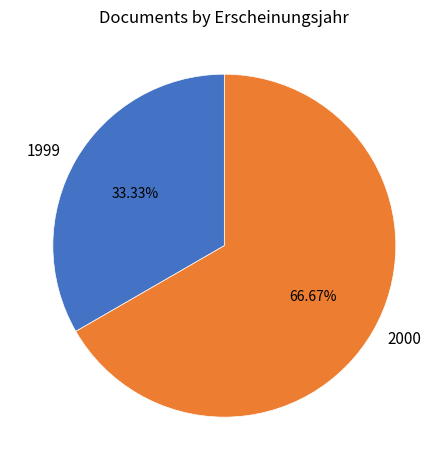

Does any single category account for the majority?

Yes